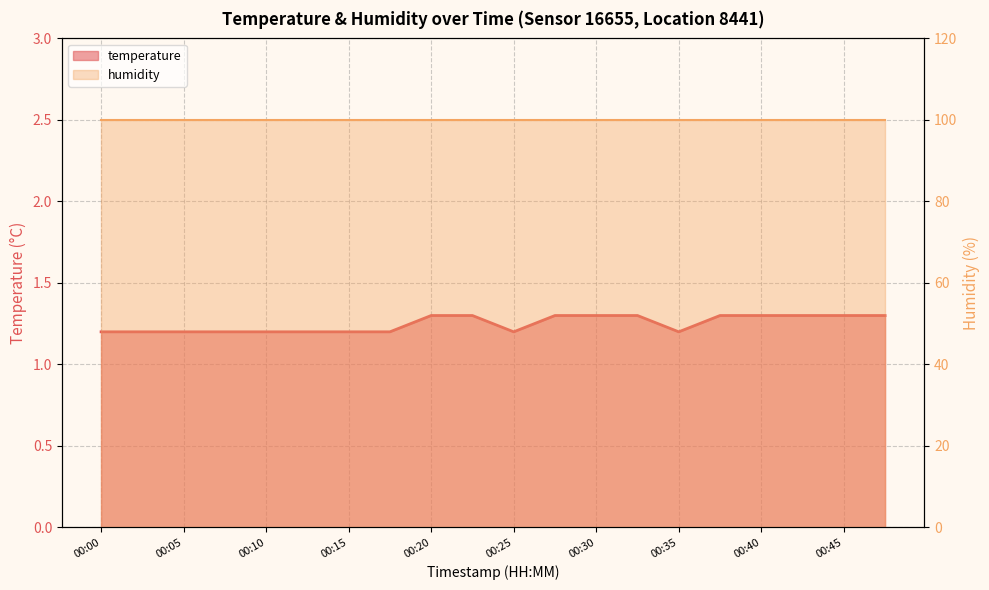

What is the label of the 8th point from the right?

00:30